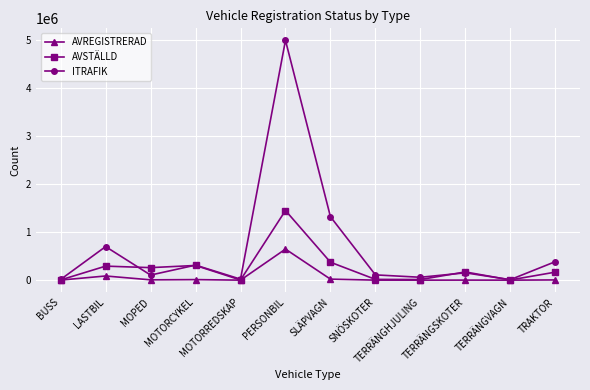

Which series ends up on top after the final intersection of ITRAFIK and AVSTÄLLD?

ITRAFIK